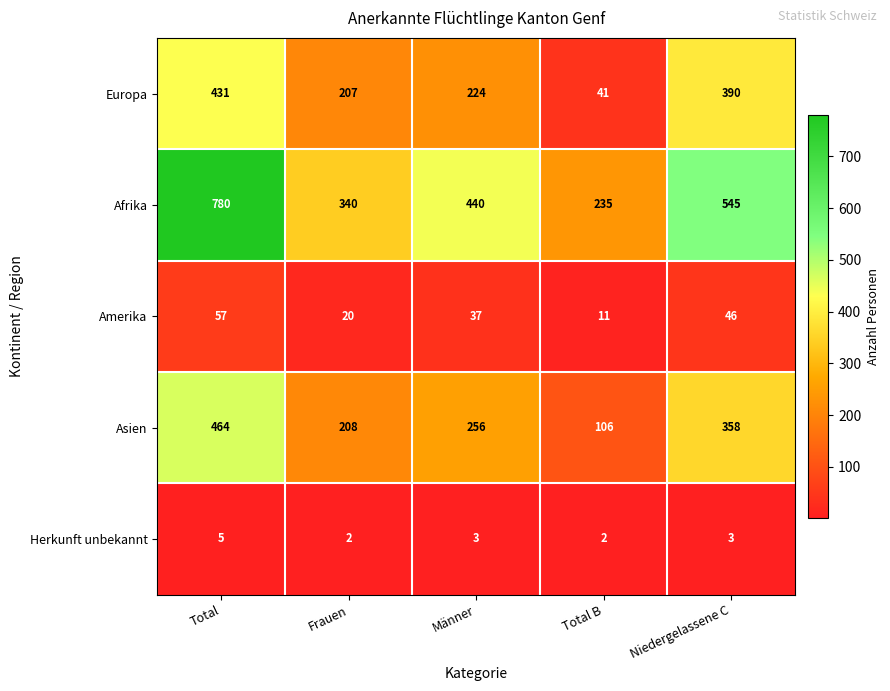

How many data points does each series have?

5